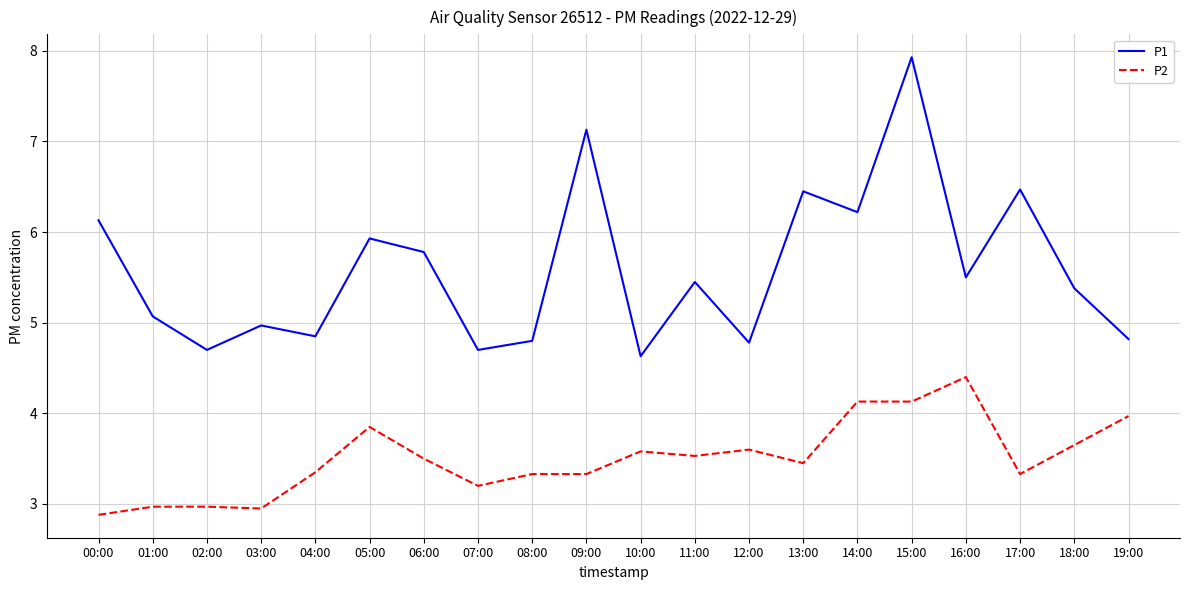

What position from the left is 19:00?

20